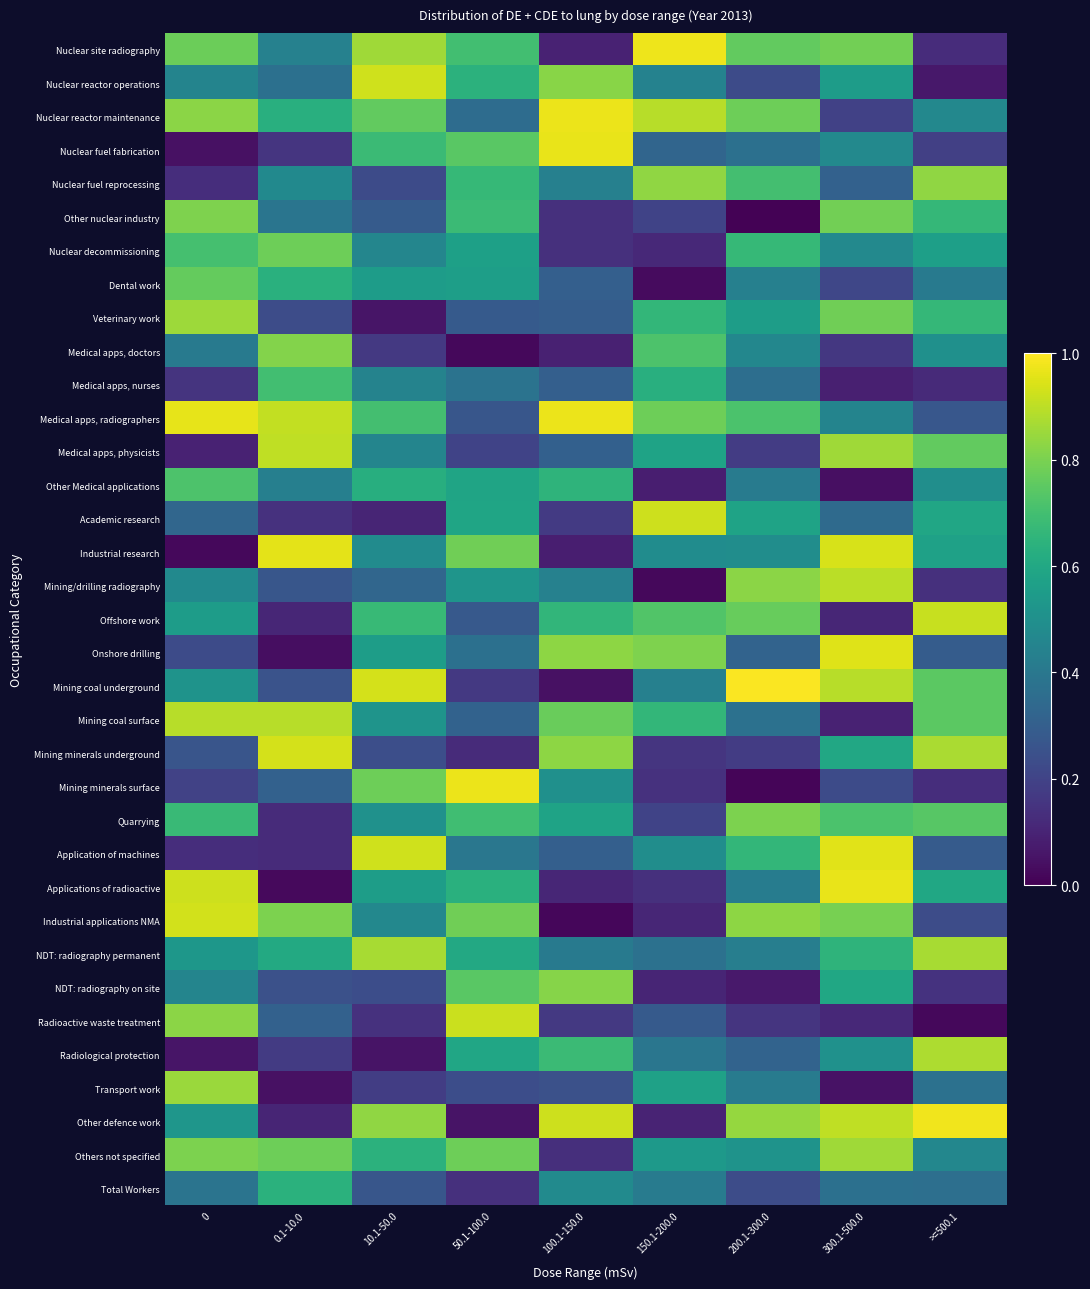

Which series has the largest total across all categories?

Medical apps, radiographers